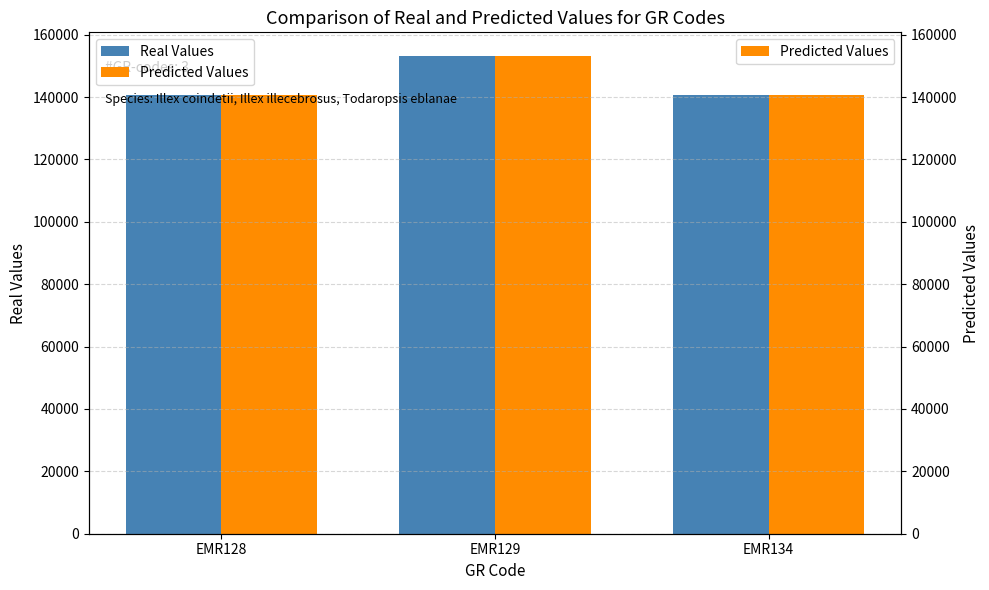

What is the value of the Predicted Values bar at the 2nd from the left?

153087